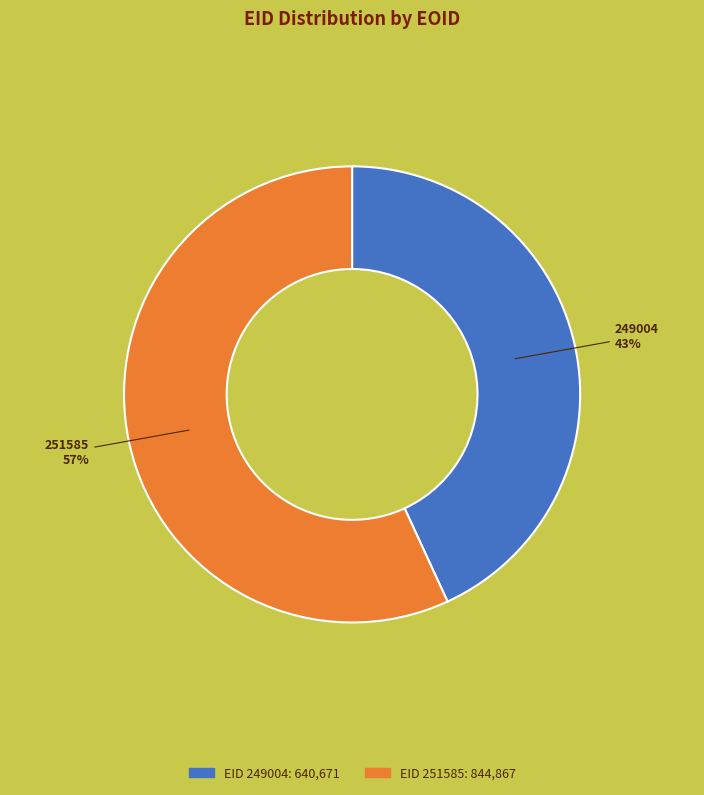

Rank the categories by value from highest to lowest.

251585, 249004